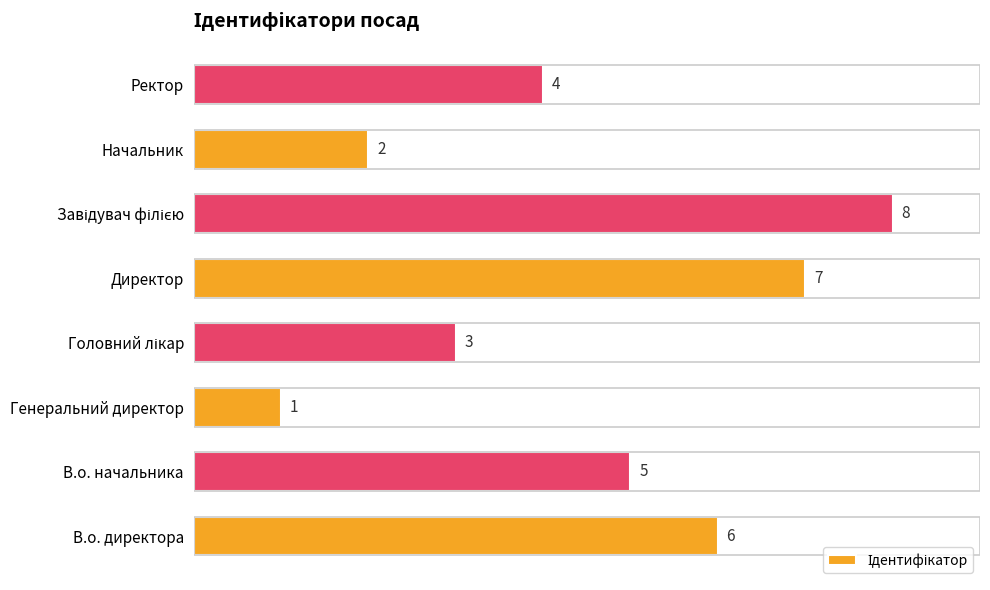

What is the difference between the second highest and second lowest values?

5